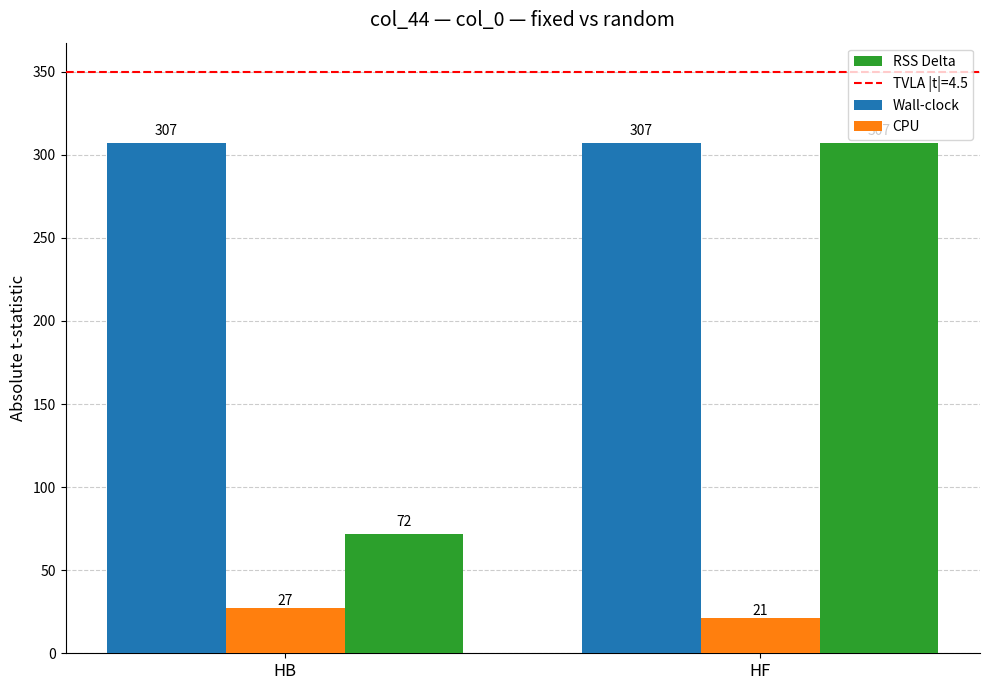

The value of Wall-clock at HF is 495. True or false?

False